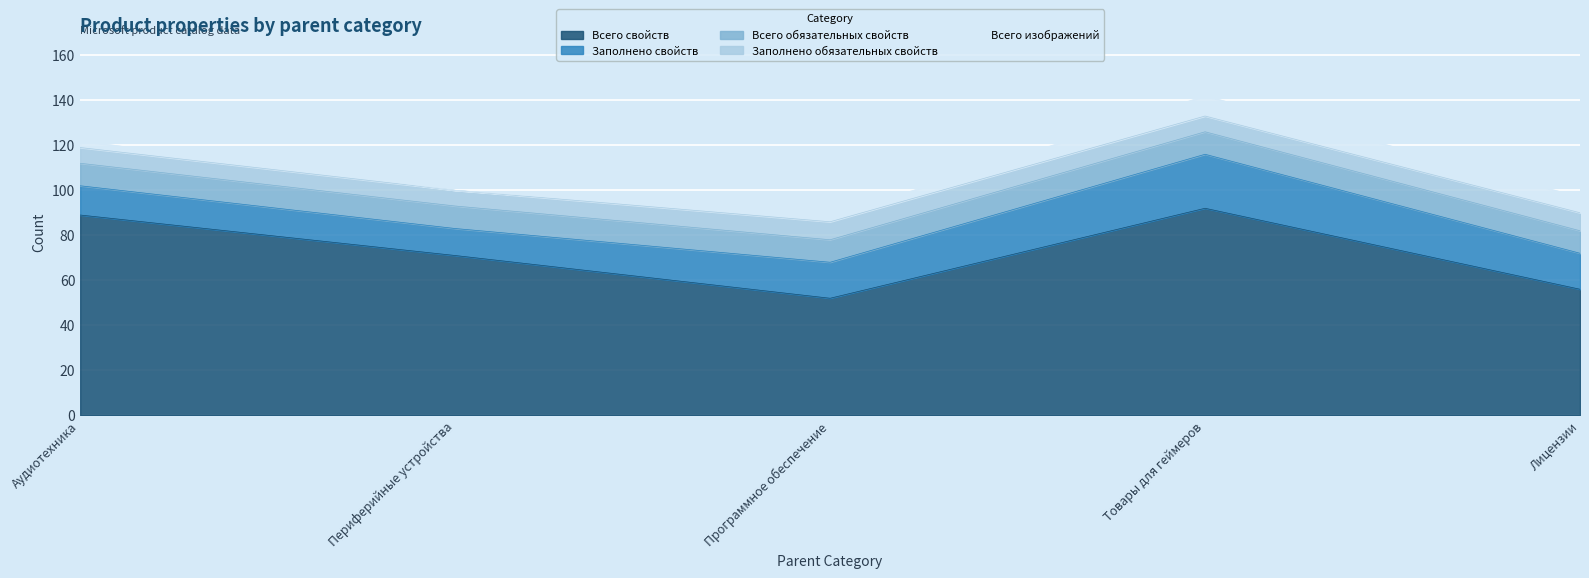

In Заполнено свойств, how many points are lower than both neighbors (excluding endpoints)?

1